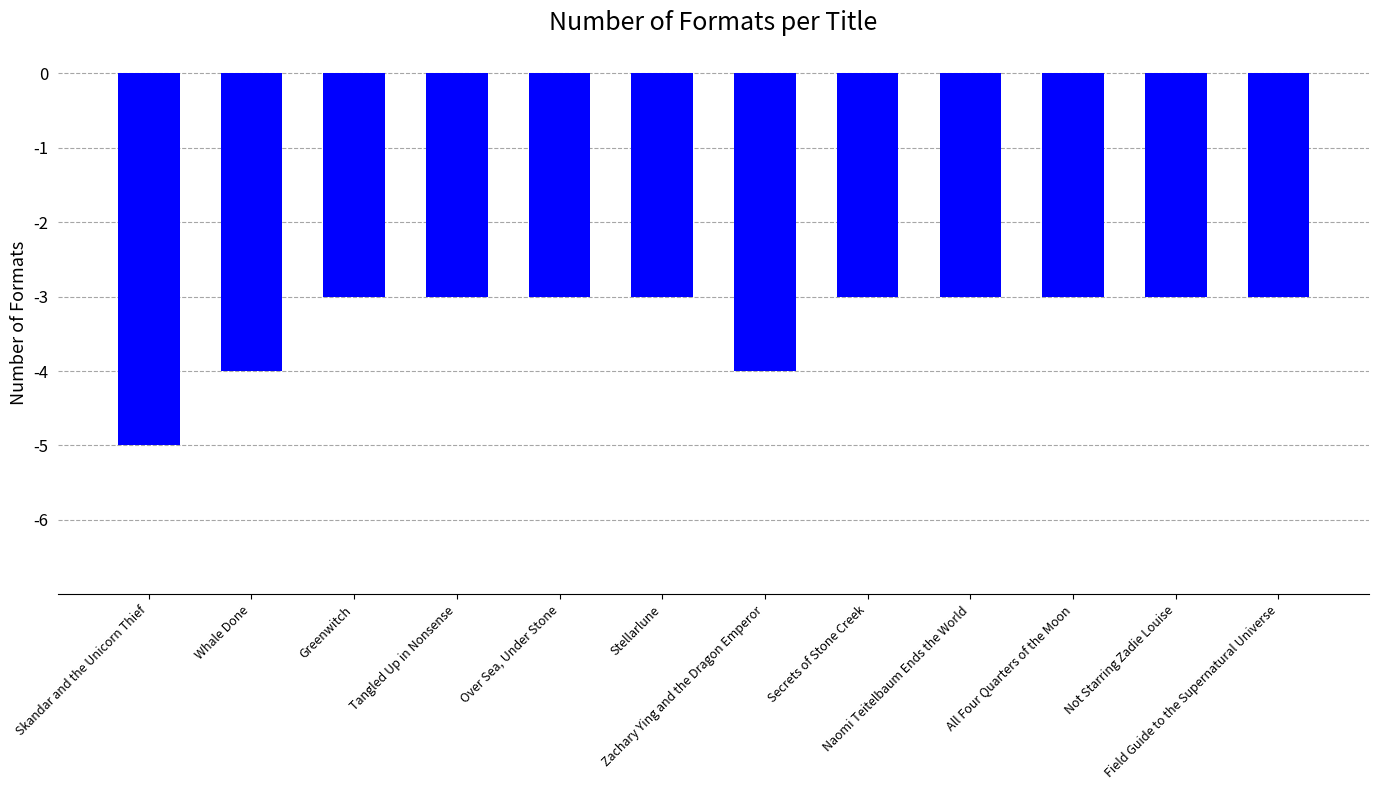

What is the change in value from Skandar and the Unicorn Thief to Not Starring Zadie Louise?

+2